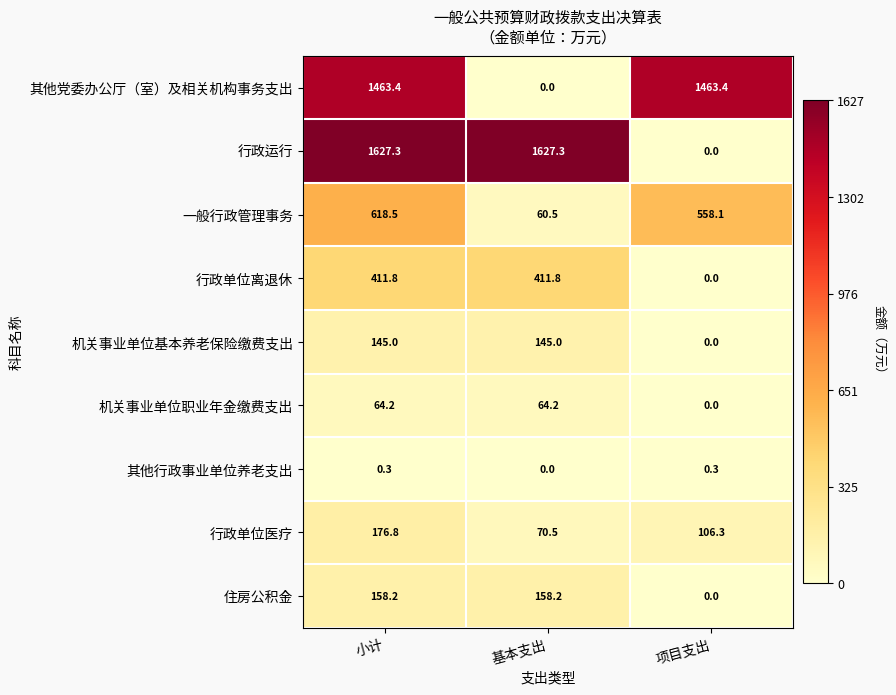

The value of 行政运行 at 基本支出 is 2781.0. True or false?

False